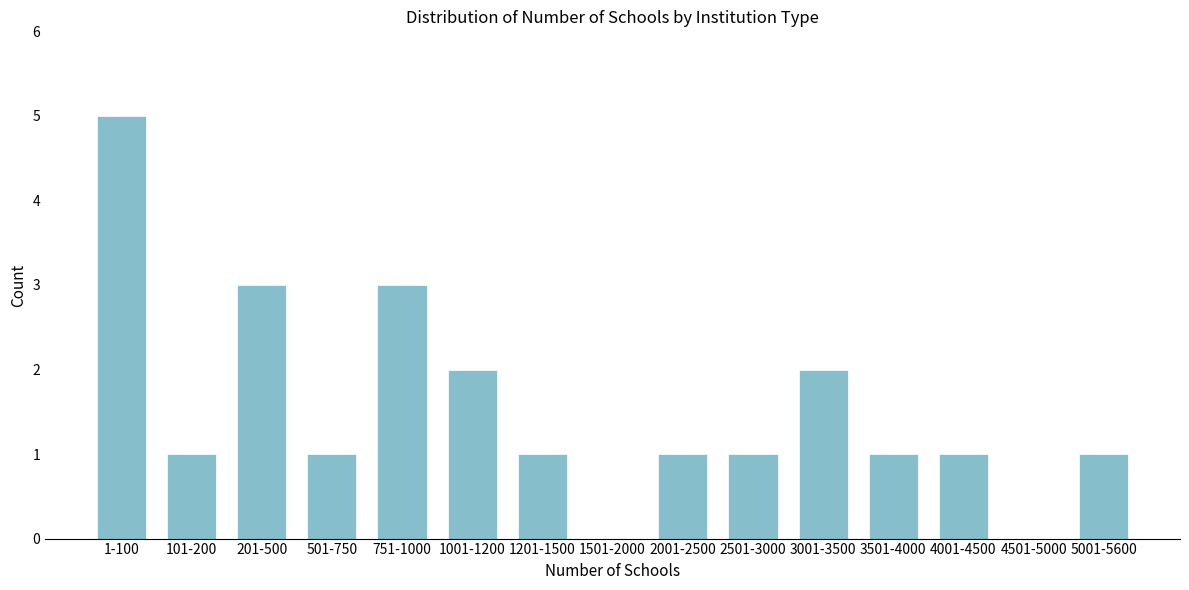

Reading right to left, what are all the values shown in this chart?

5001-5600=1	4501-5000=0	4001-4500=1	3501-4000=1	3001-3500=2	2501-3000=1	2001-2500=1	1501-2000=0	1201-1500=1	1001-1200=2	751-1000=3	501-750=1	201-500=3	101-200=1	1-100=5